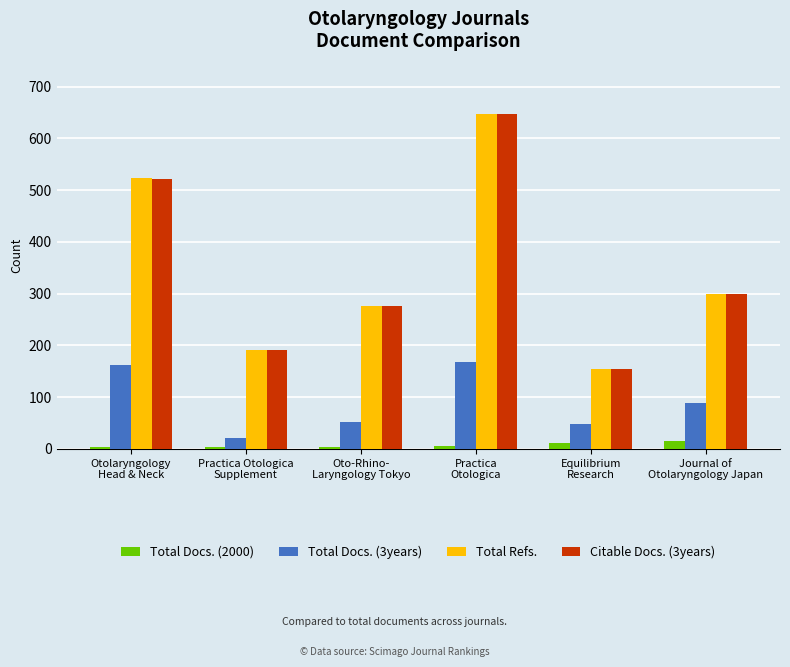

Are the bars horizontal?

No